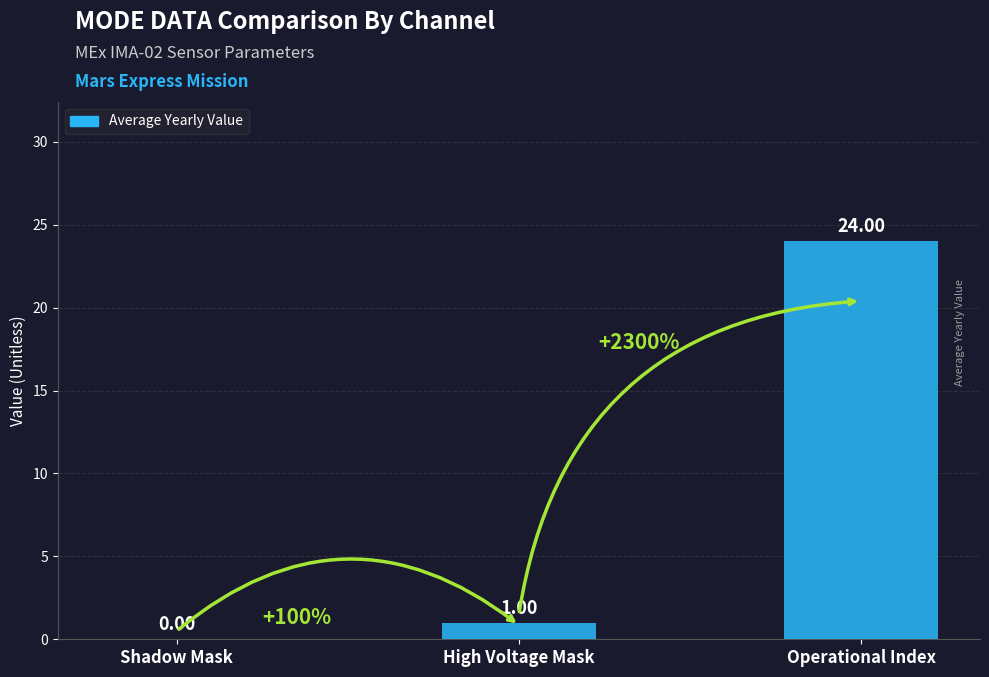

Count the number of categories in the chart.

3